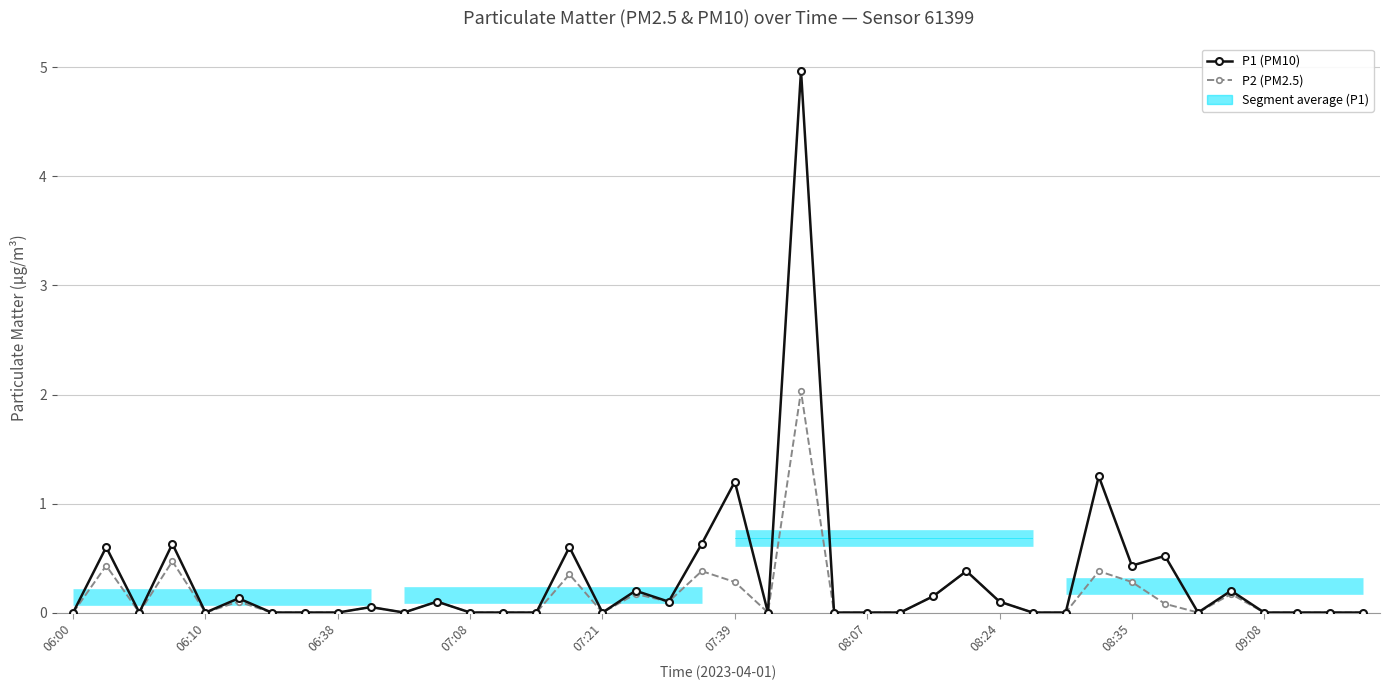

At which category is the sum across all series the highest?

22